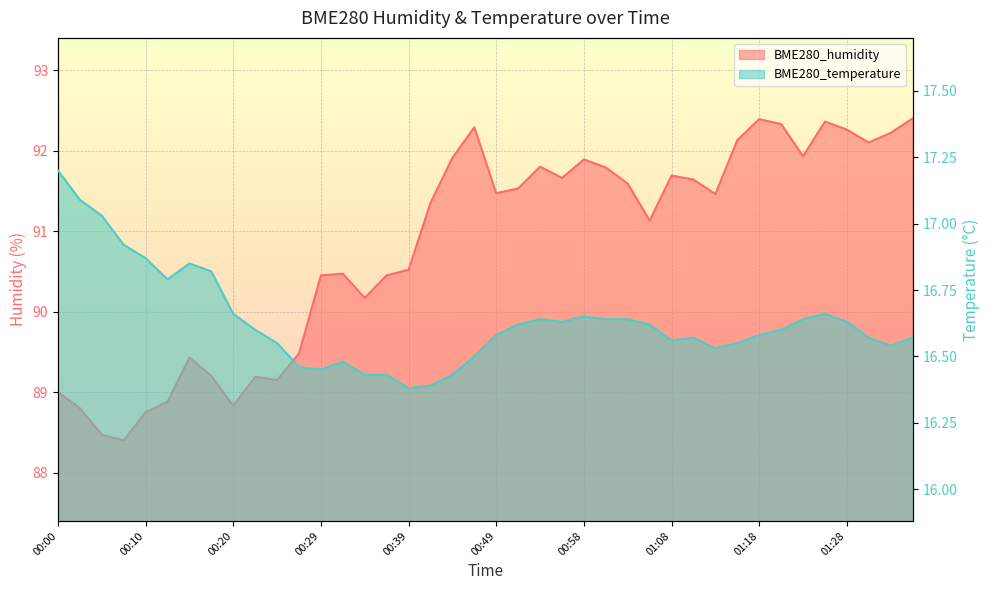

What is the label of the 37th point from the right?

00:07